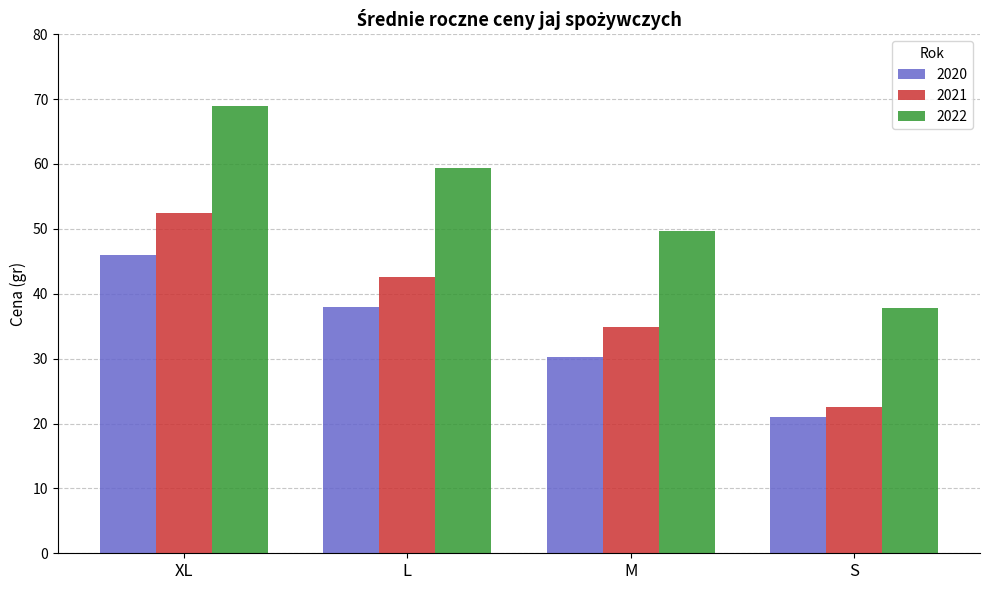

List the series in order of their overall mean, highest first.

2022, 2021, 2020